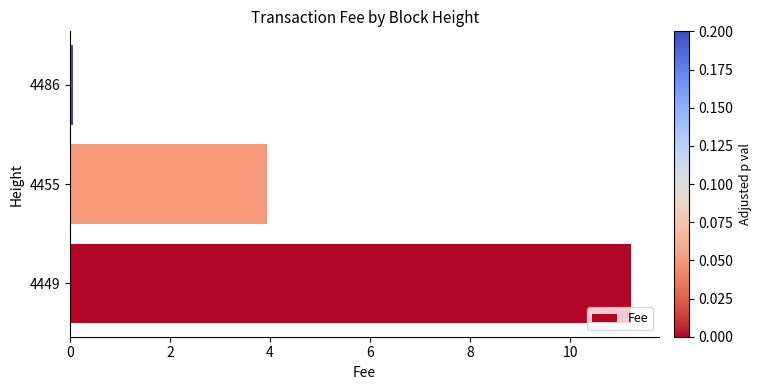

List the labels in order of value, smallest first.

4486, 4455, 4449